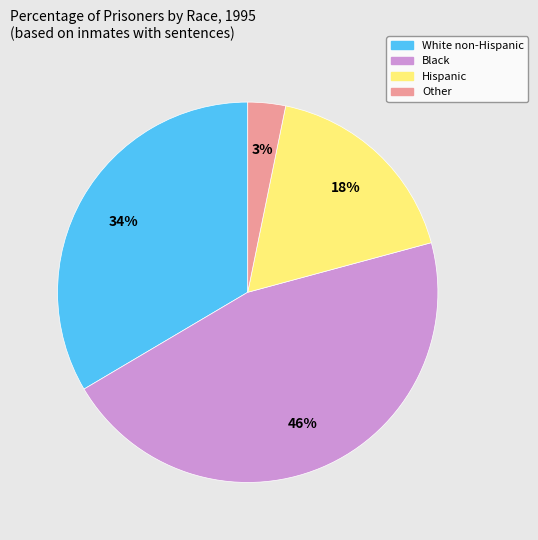

How many segments does this pie chart have?

4